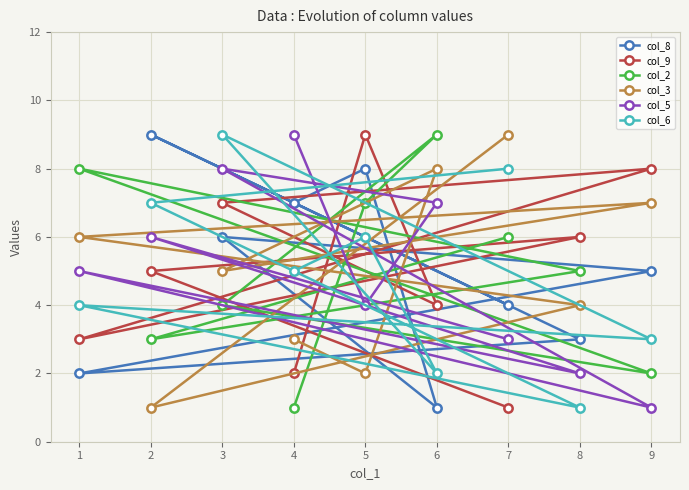

What is the value of the col_3 point at the 8th from the left?

4